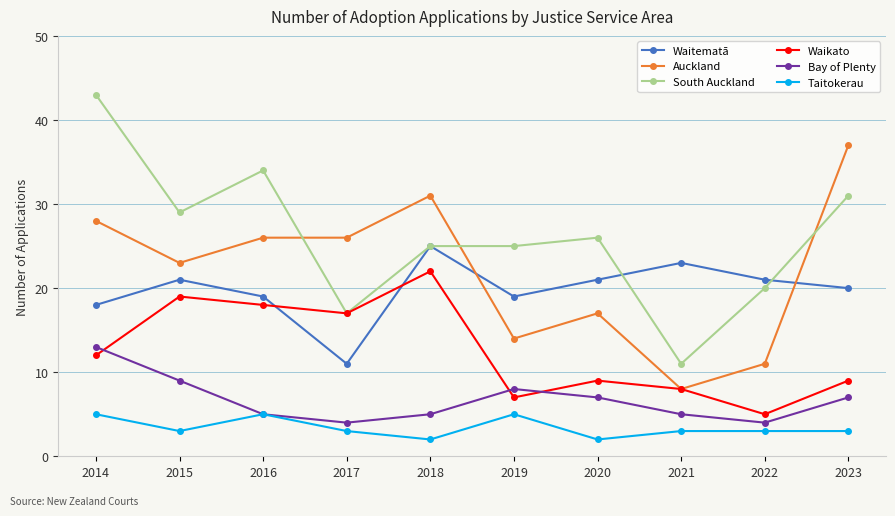

How many lines are shown in the chart?

6